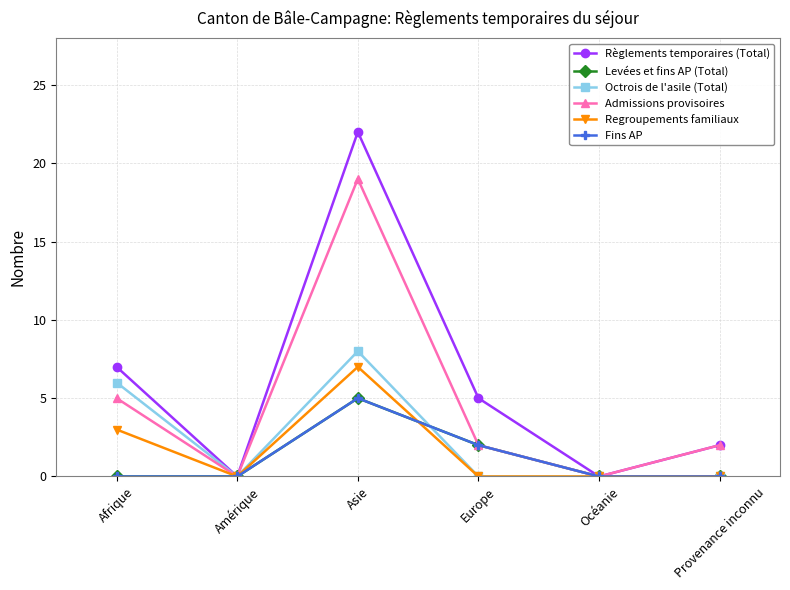

What is the sum of the Octrois de l'asile (Total) values at Asie and Europe?

8